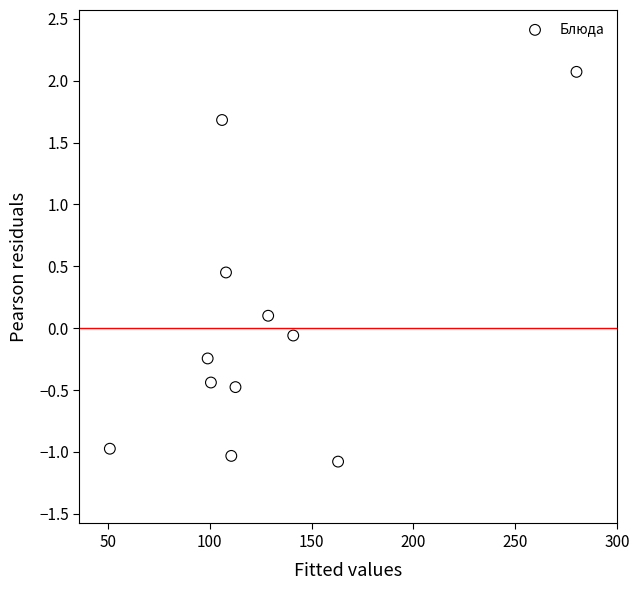

What is the range of Y values (max minus min)?

3.2